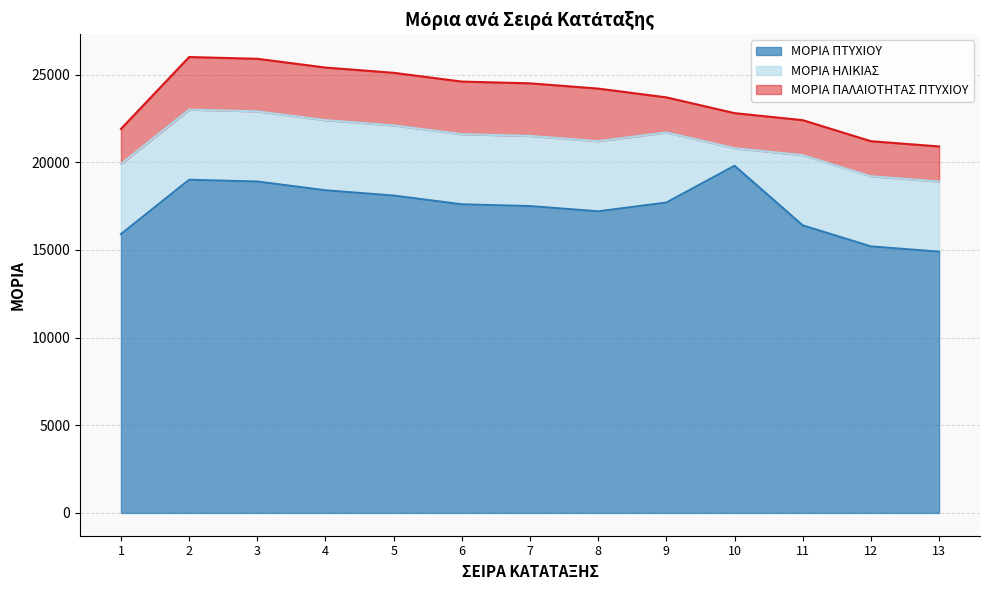

Reading right to left, what are all the values shown in this chart?

ΜΟΡΙΑ ΠΤΥΧΙΟΥ: 13=14900	12=15200	11=16400	10=19800	9=17700	8=17200	7=17500	6=17600	5=18100	4=18400	3=18900	2=19000	1=15900
ΜΟΡΙΑ ΗΛΙΚΙΑΣ: 13=4000	12=4000	11=4000	10=1000	9=4000	8=4000	7=4000	6=4000	5=4000	4=4000	3=4000	2=4000	1=4000
ΜΟΡΙΑ ΠΑΛΑΙΟΤΗΤΑΣ ΠΤΥΧΙΟΥ: 13=2000	12=2000	11=2000	10=2000	9=2000	8=3000	7=3000	6=3000	5=3000	4=3000	3=3000	2=3000	1=2000